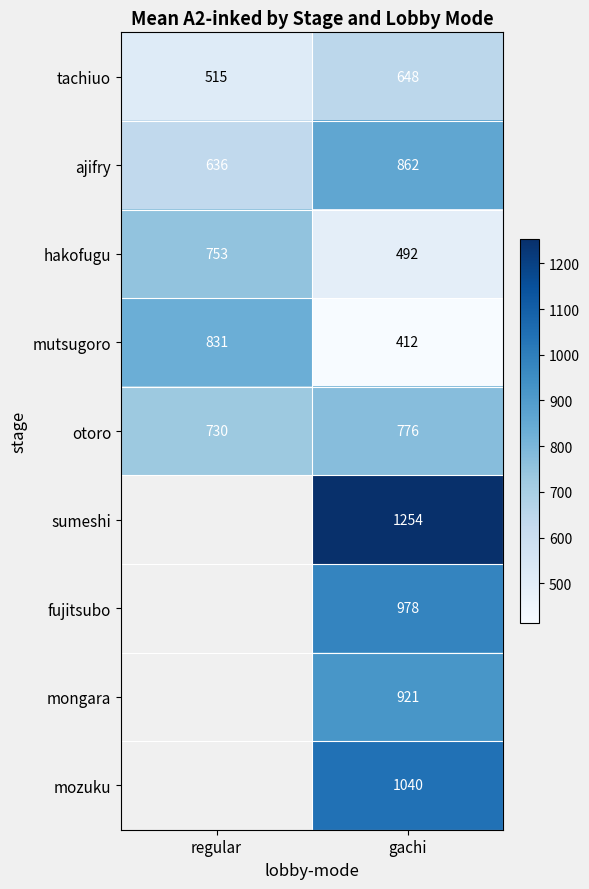

Between gachi and regular, which is larger?

gachi